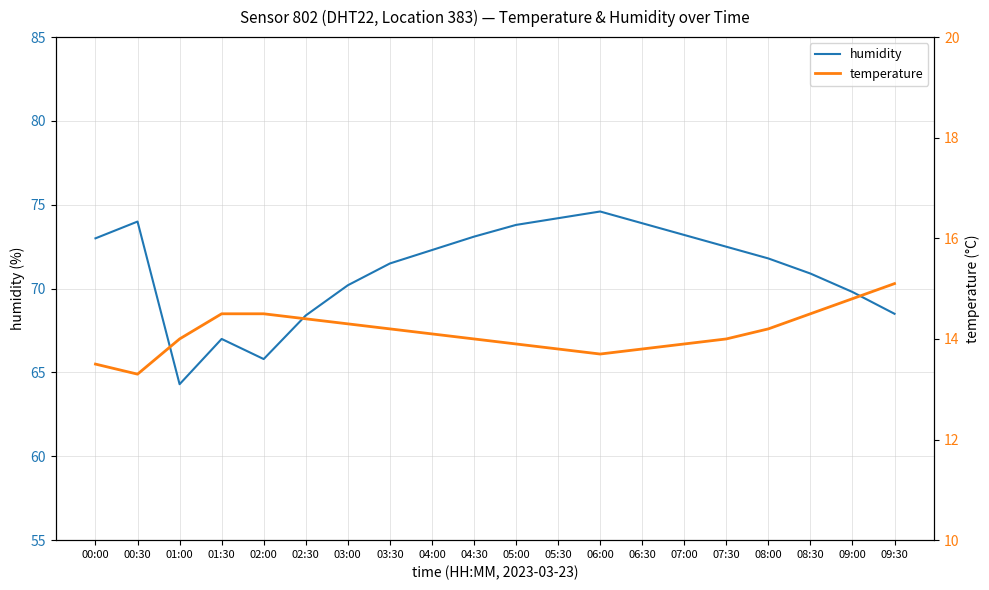

How many data points does each series have?

20